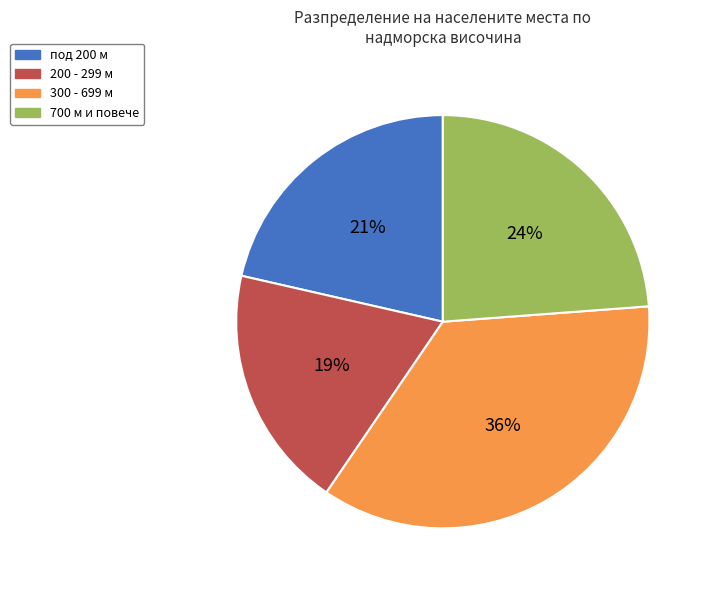

To the nearest percent, what is the difference between the largest and smallest slice percentages?

17%